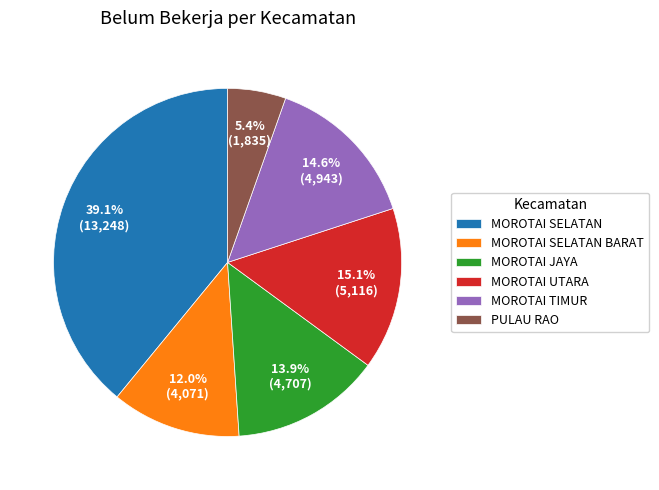

Between MOROTAI SELATAN BARAT and MOROTAI JAYA, which is larger?

MOROTAI JAYA